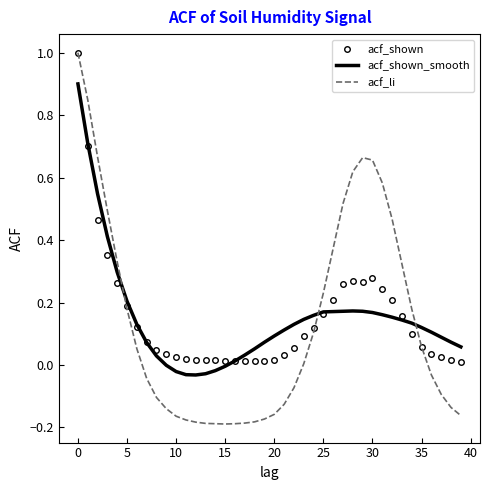

Which series has the largest range (max minus min)?

acf_li